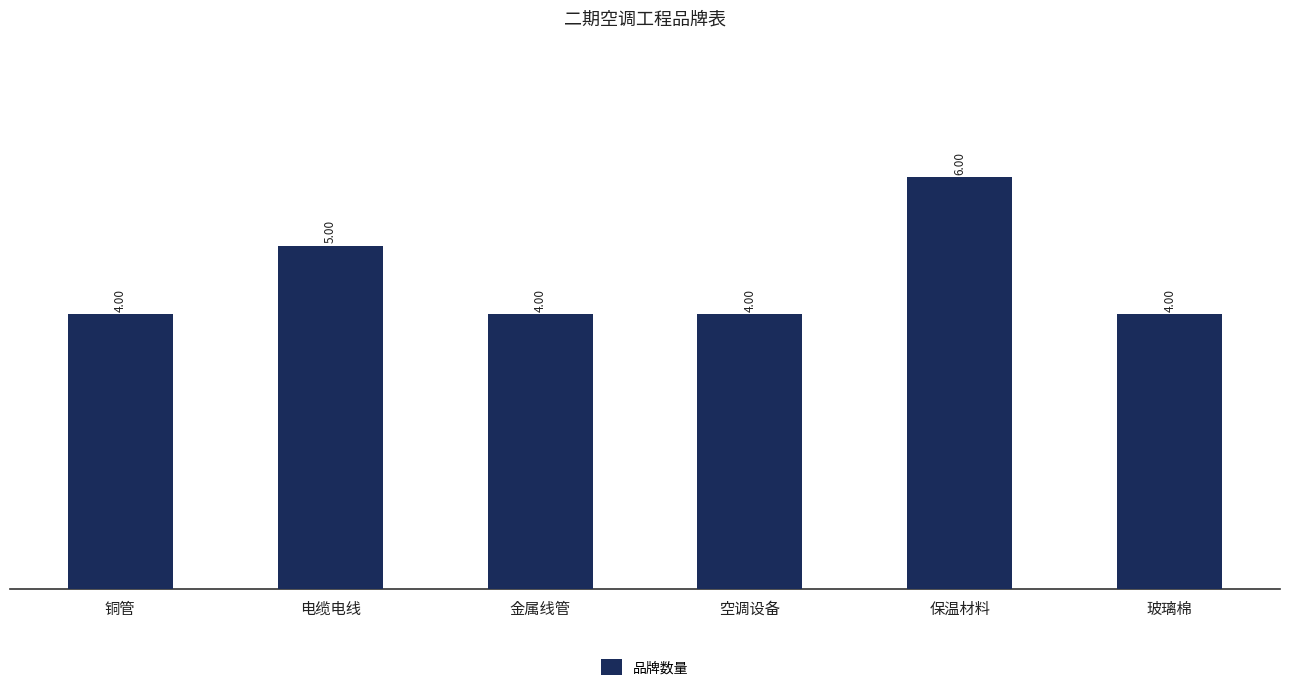

What position from the left is 玻璃棉?

6